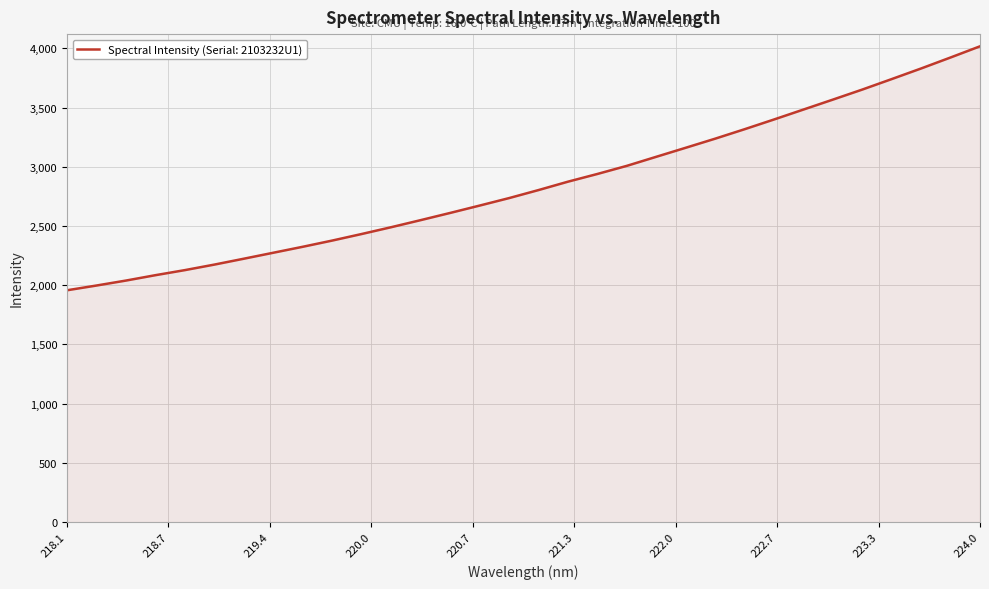

What is the difference between the maximum and minimum values?

2059.8